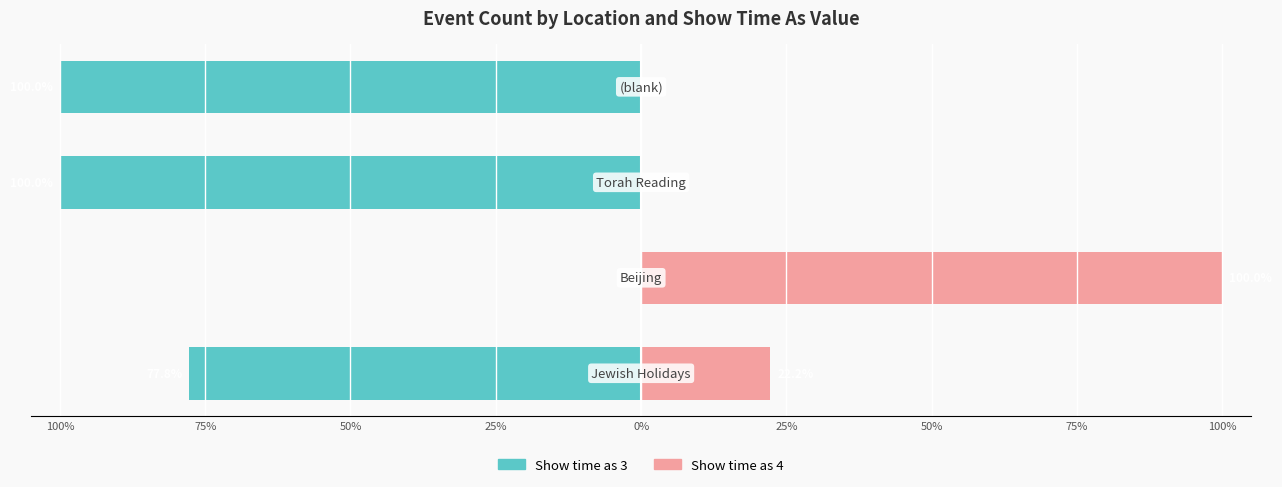

Which has a higher value, 50% or 100%?

100%